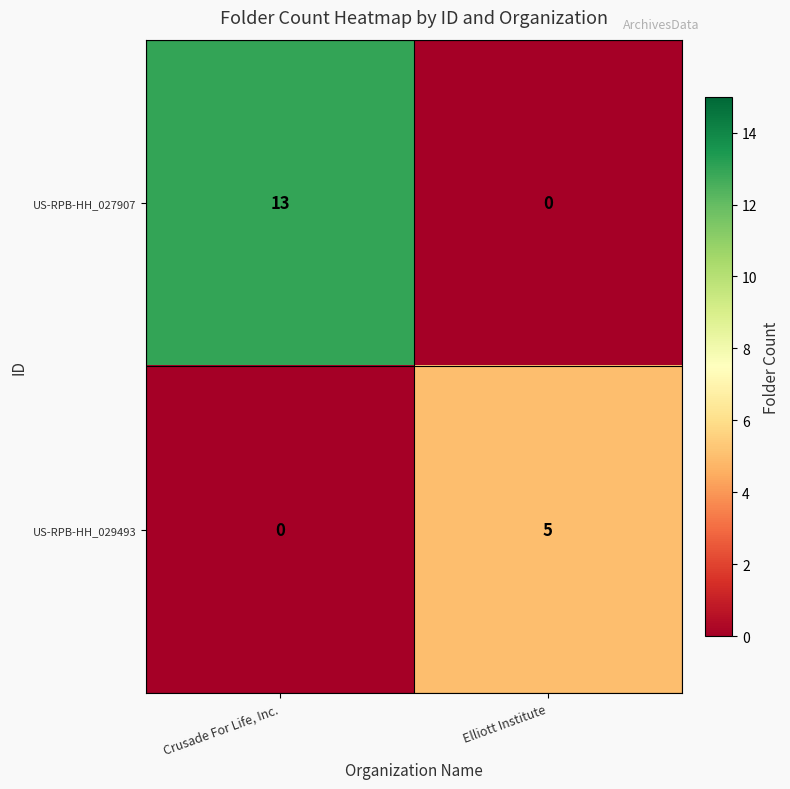

What is the maximum value for US-RPB-HH_029493?

5